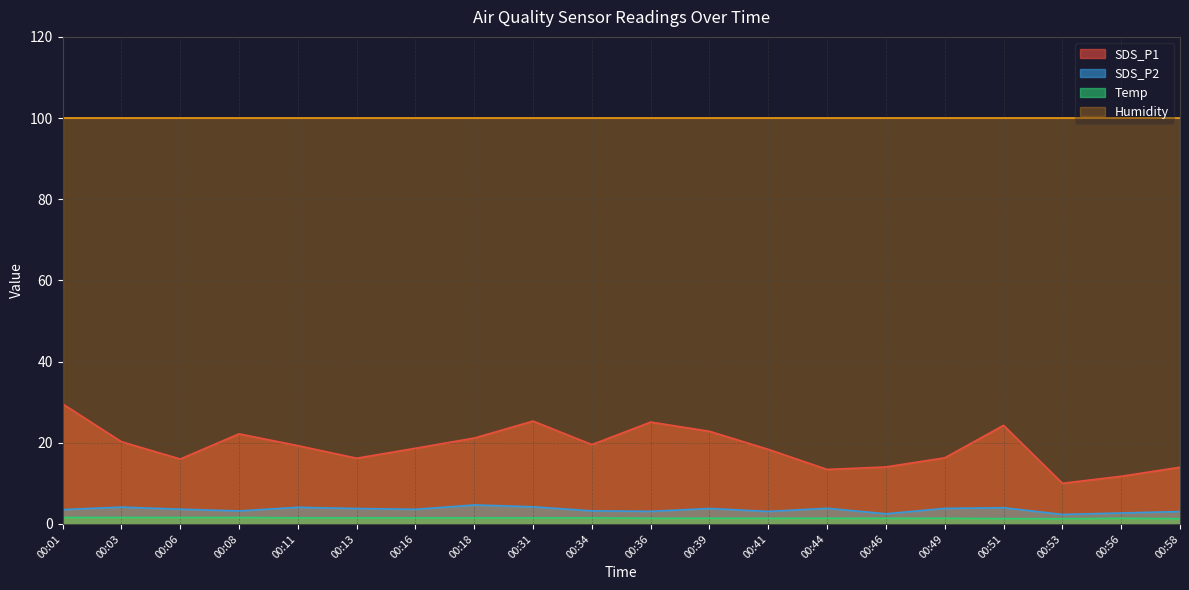

How many interior local peaks does the SDS_P1 series have?

4